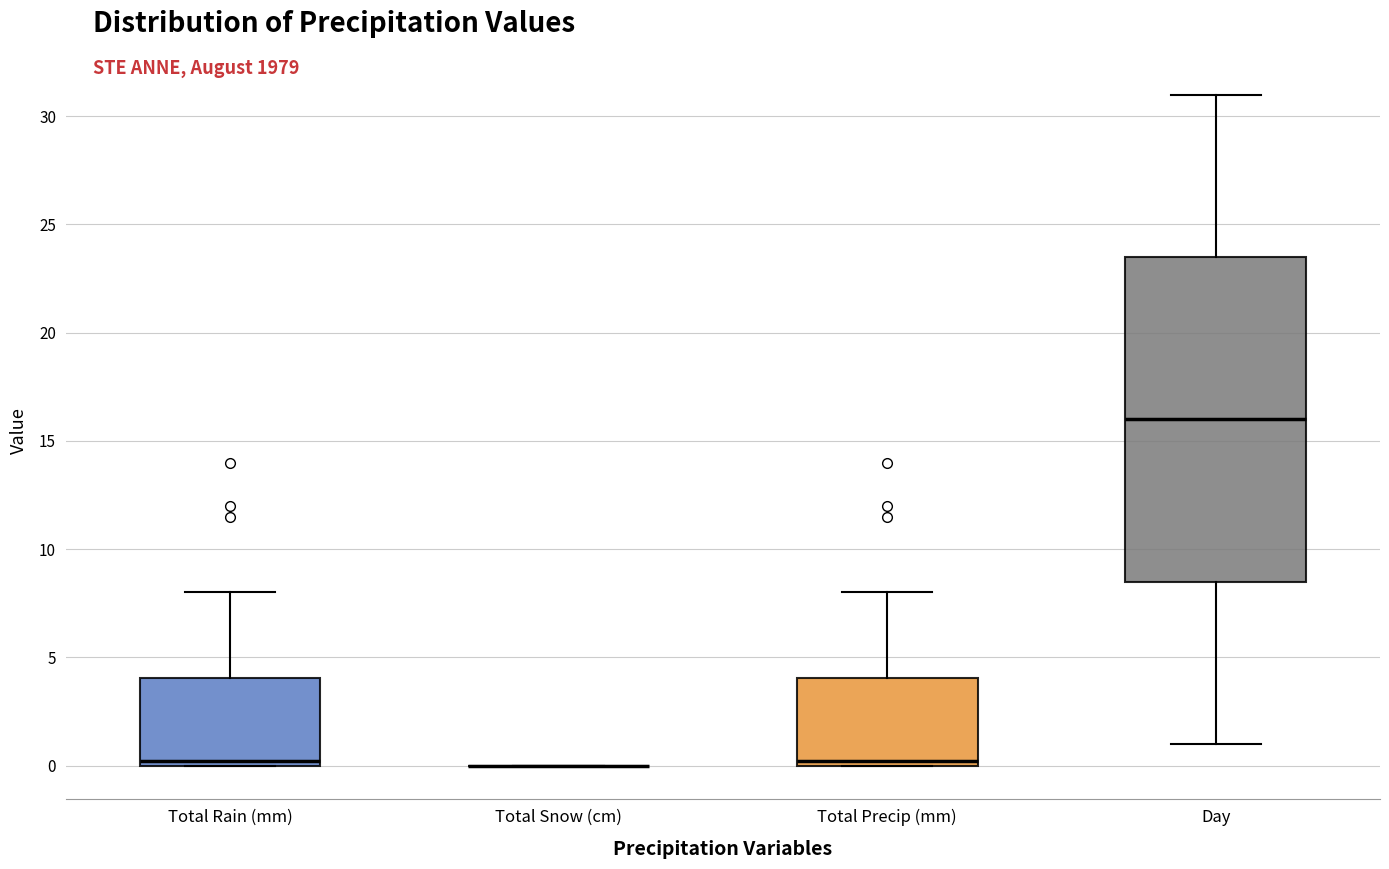

Reading left to right, transcribe this box plot: for each box, give where its median line is, the range the box spans, and where its two whiskers end, as read against the y-axis. The values are not printed on the chart, so give them approximately, as read against the axis.

Total Rain (mm): median 0.0 (just above the box's lower edge), box 0.0 to 4.0, whiskers 0.0 to 8.0
Total Snow (cm): box collapsed to a line at 0.0, whiskers 0.0 to 0.0
Total Precip (mm): median 0.0 (just above the box's lower edge), box 0.0 to 4.0, whiskers 0.0 to 8.0
Day: median 16.0, box 8.5 to 23.5, whiskers 1.0 to 31.0